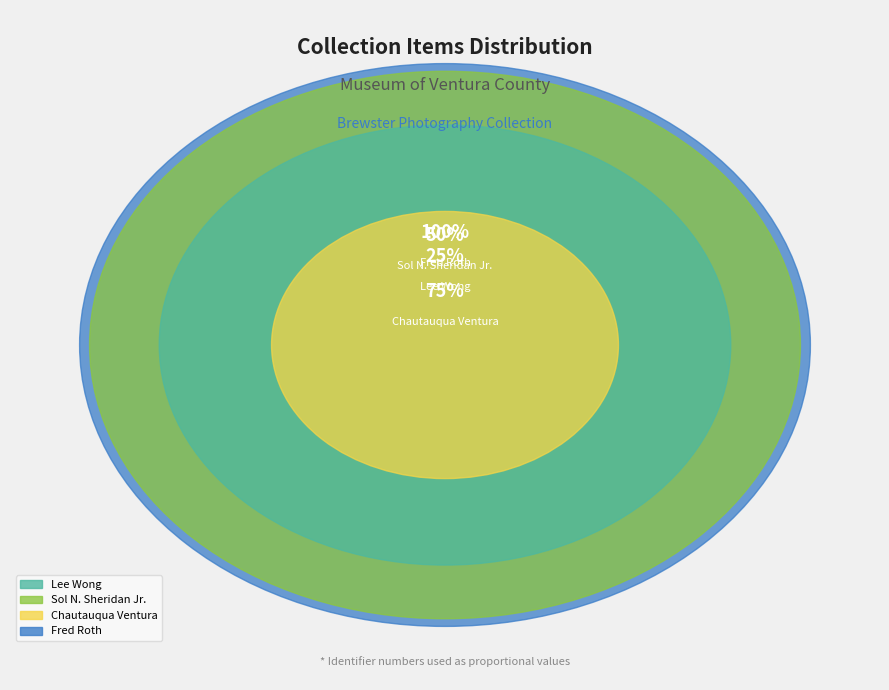

How much of the chart is everything except Chautauqua Ventura?

91.9%